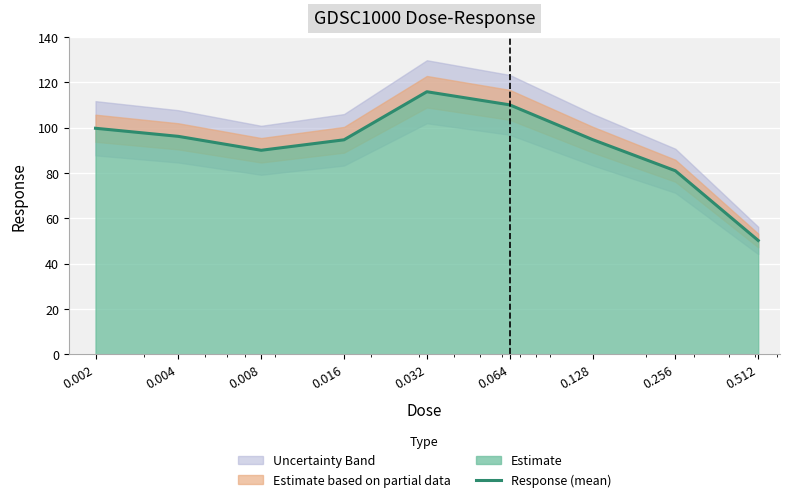

What is the greatest value displayed?

115.9